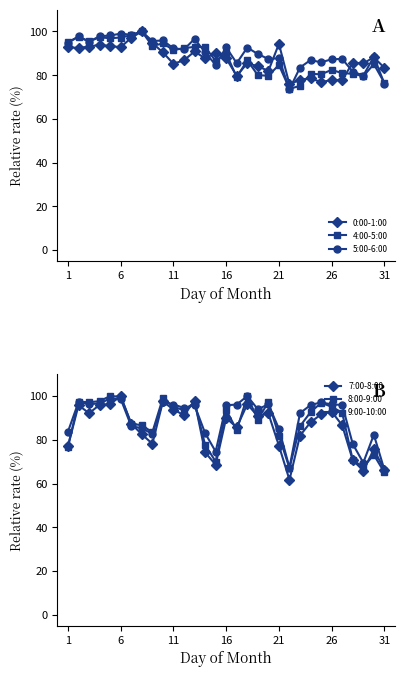

Does the chart have visible grid lines?

No